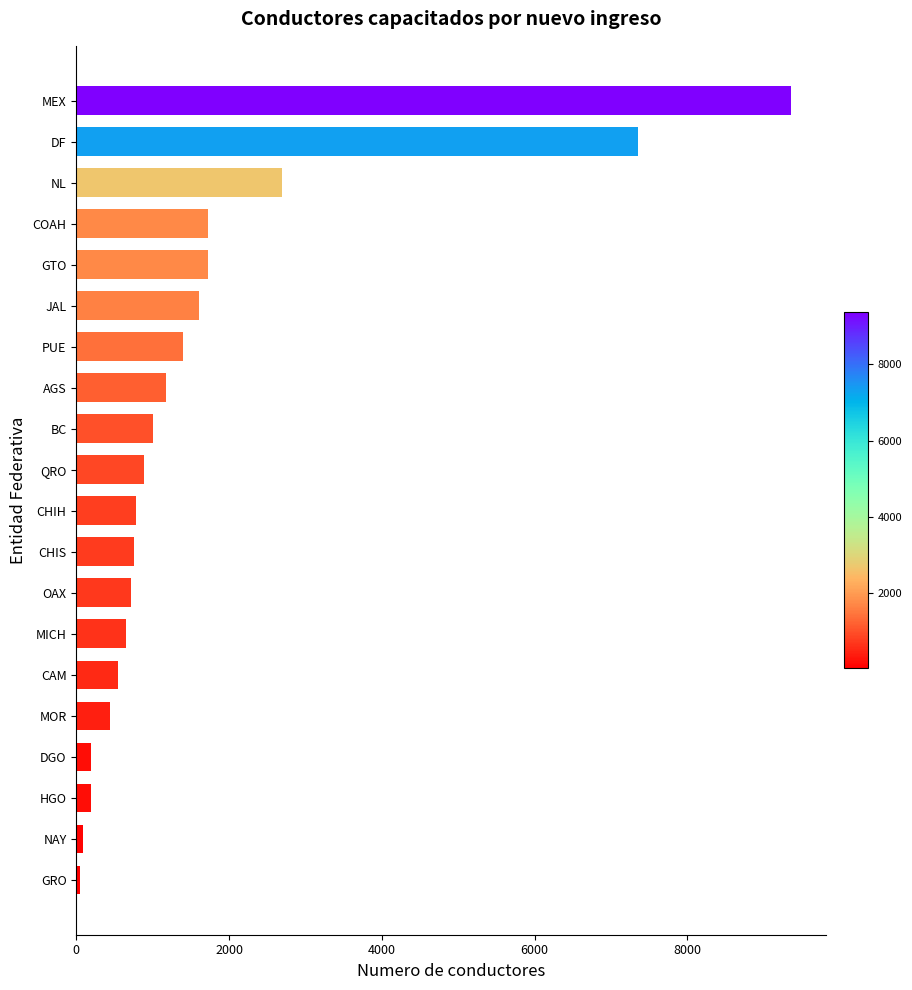

Between MICH and GTO, which is larger?

GTO